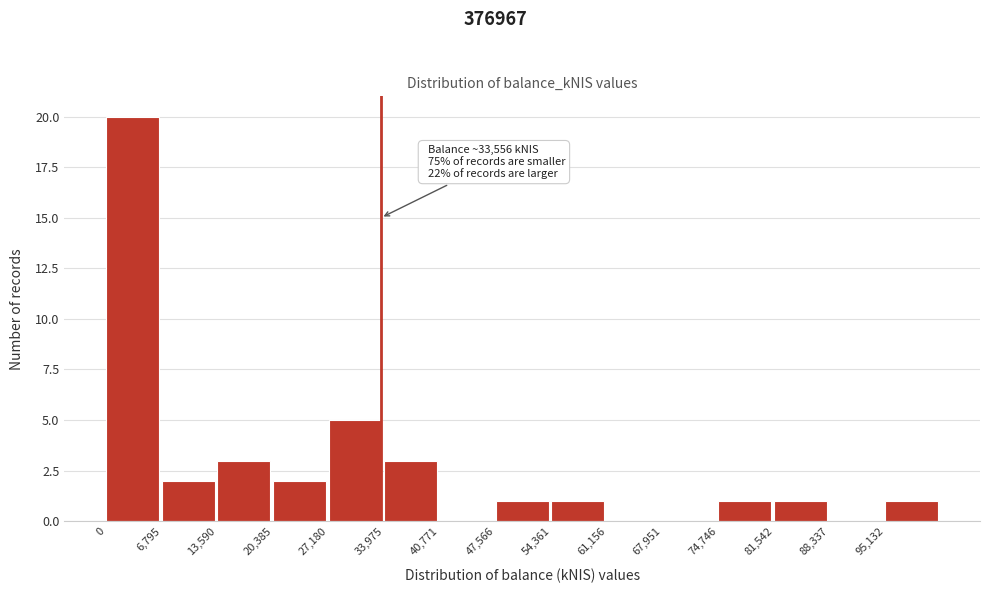

Over which range of the x-axis is the bar tallest?

0 to 7000